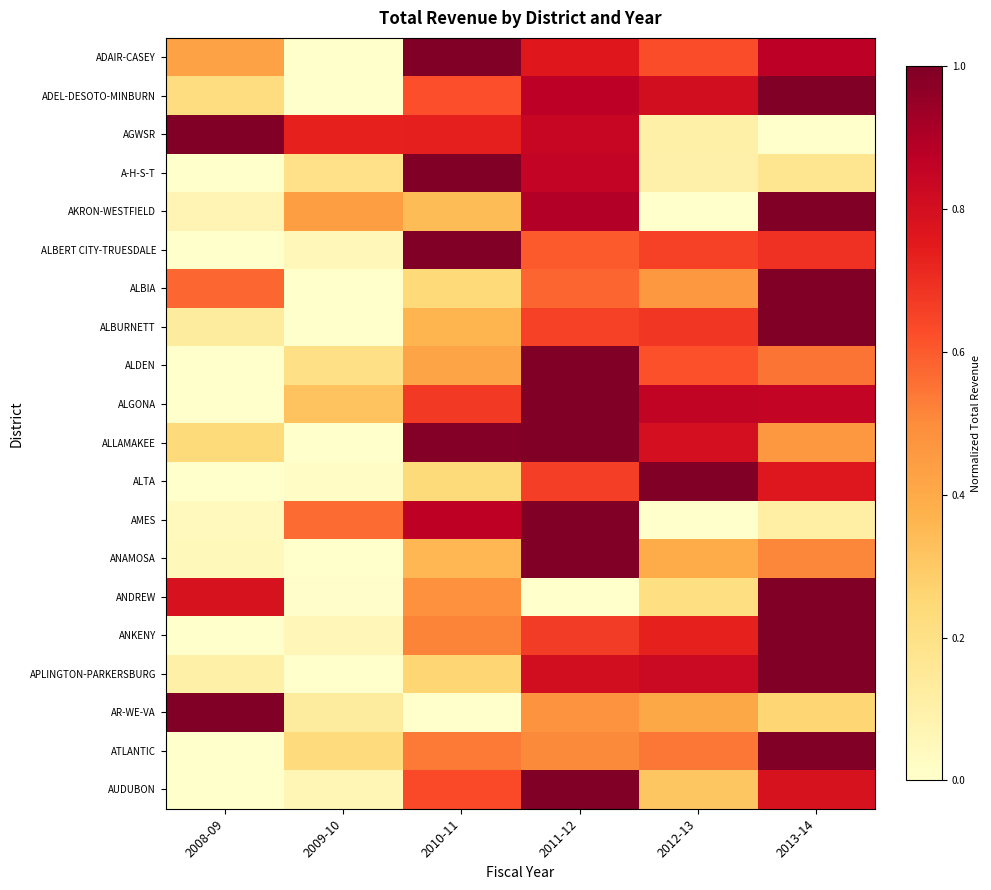

What is the spread (max minus min) of values at 2010-11?

1.0